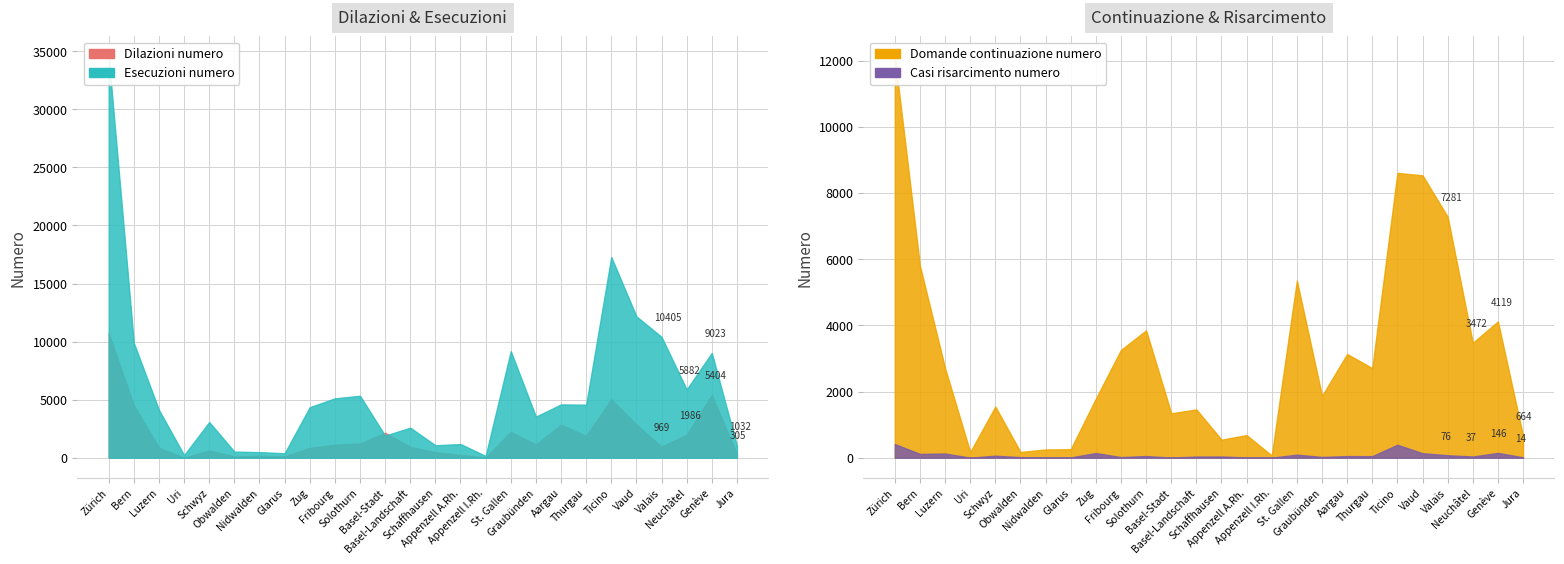

List the series in order of their peak value, lowest first.

Casi risarcimento numero, Dilazioni numero, Domande continuazione numero, Esecuzioni numero